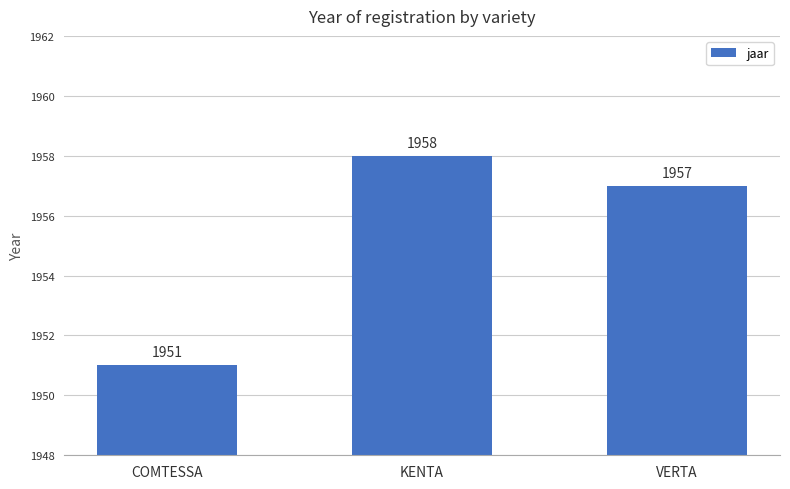

What is the smallest value displayed?

1951